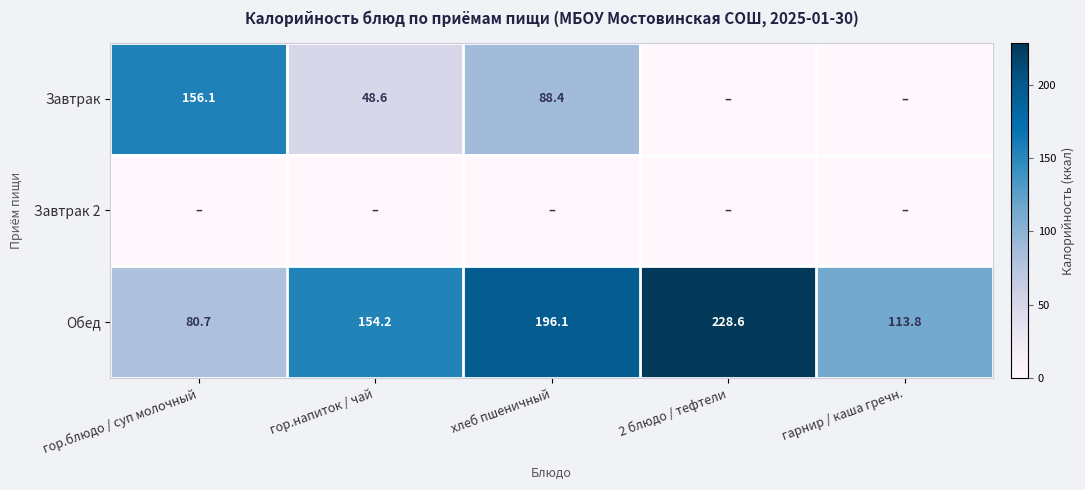

Is the value of Обед at гарнир / каша гречн. greater than the value of Завтрак at гор.блюдо / суп молочный?

No